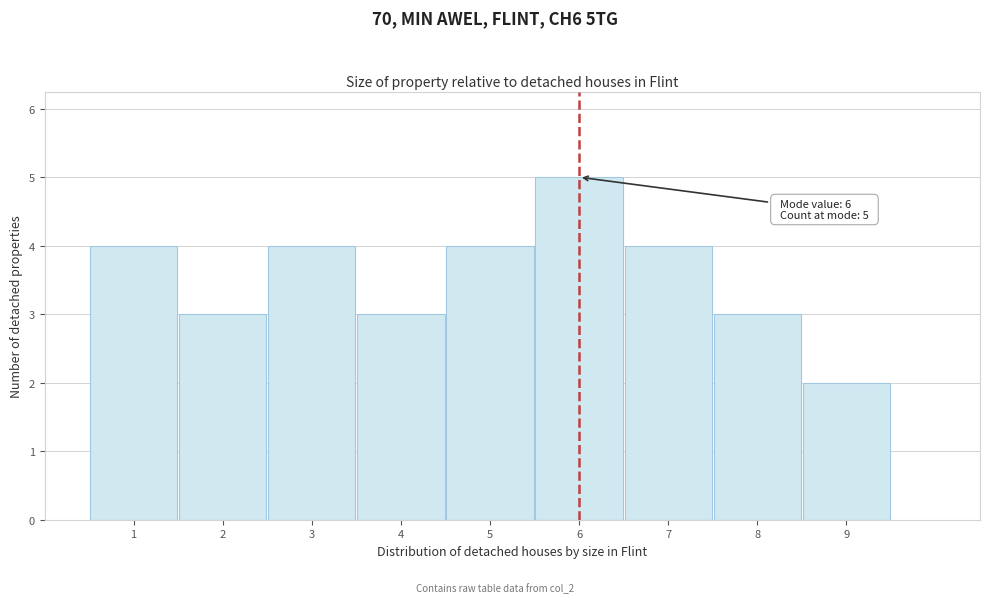

Over which range of the x-axis is the bar tallest?

5.5 to 6.5